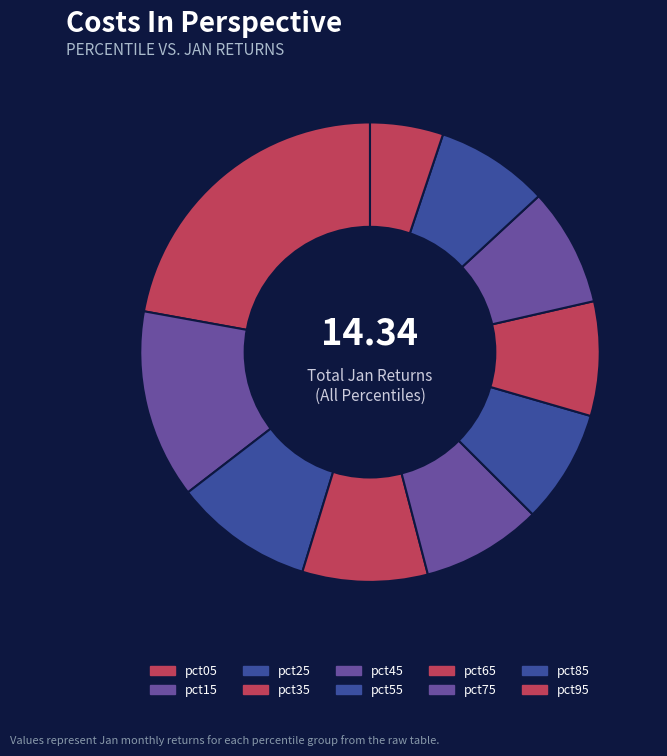

How many slices are in this pie chart?

10